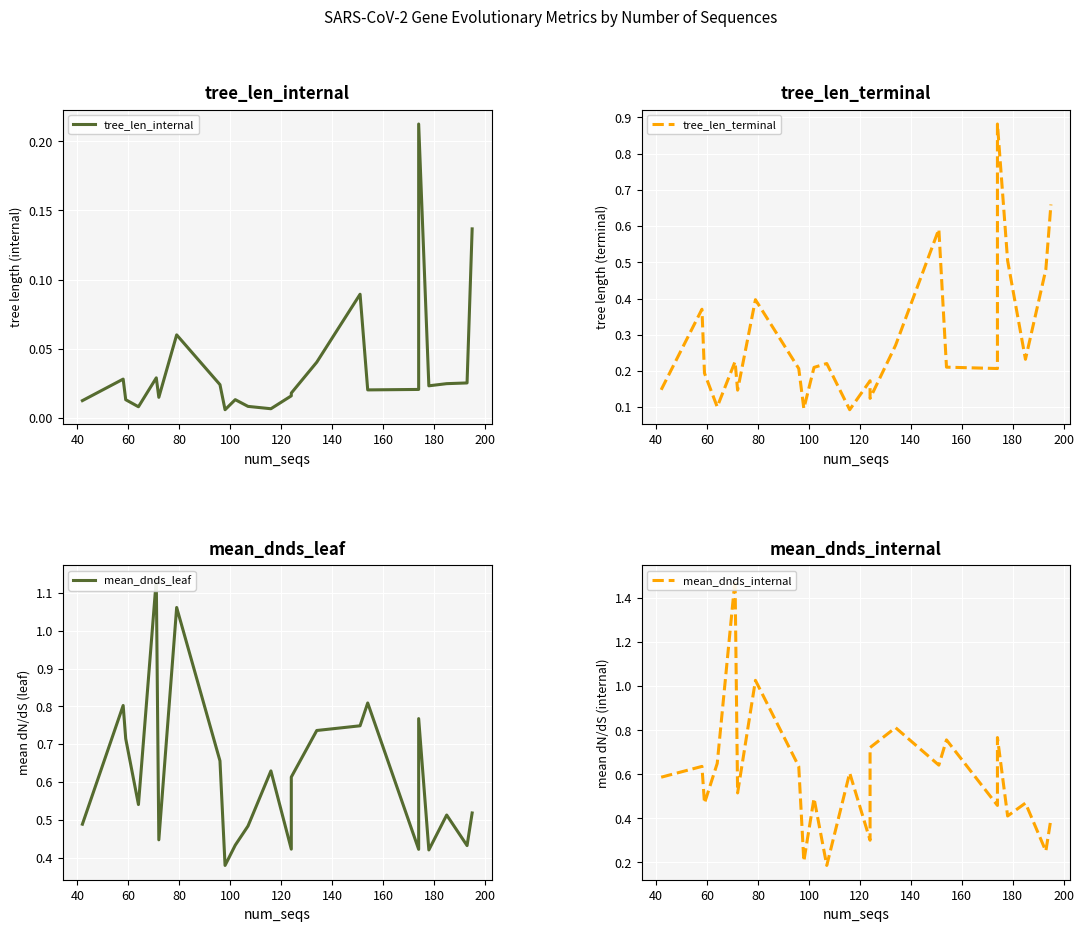

True or false: mean_dnds_leaf and tree_len_terminal cross at least once.

True